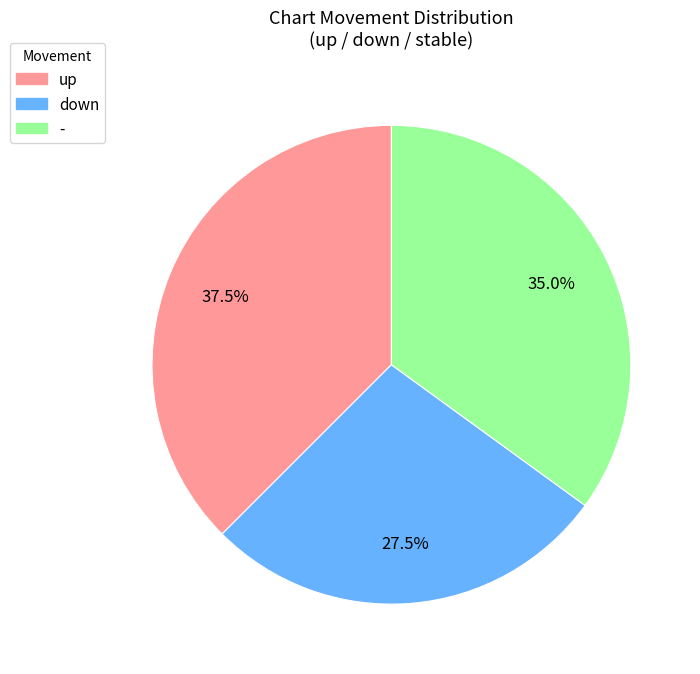

What is the total percentage of - and up?

72.5%